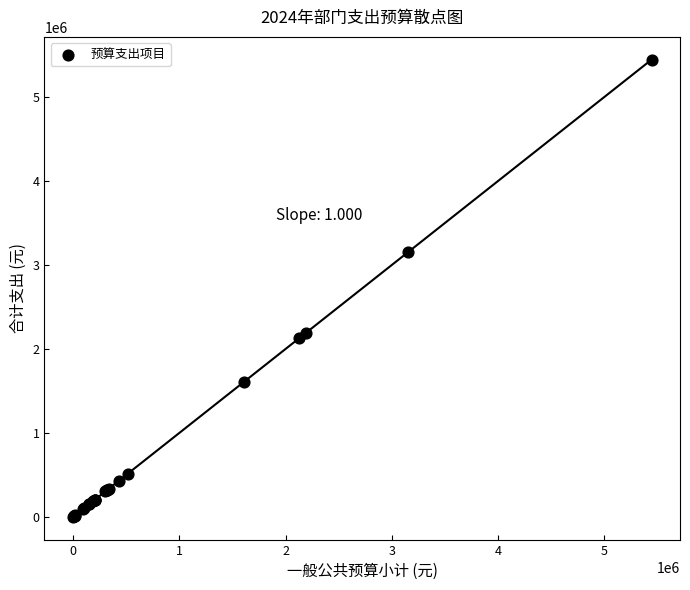

What Y value in the scatter plot is closest to 2722082?

3151154.0